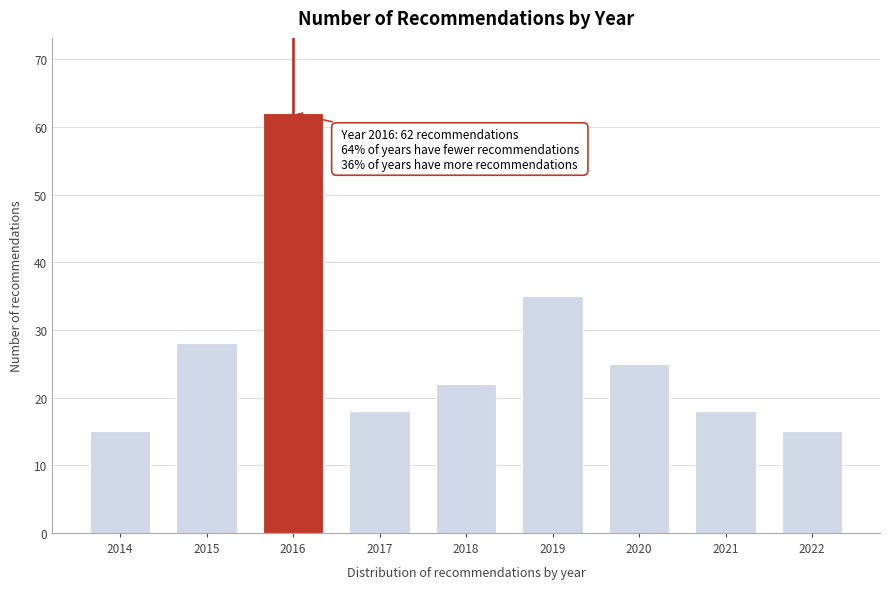

Reading right to left, extract all data points from this chart.

2022=15	2021=18	2020=25	2019=35	2018=22	2017=18	2016=62	2015=28	2014=15